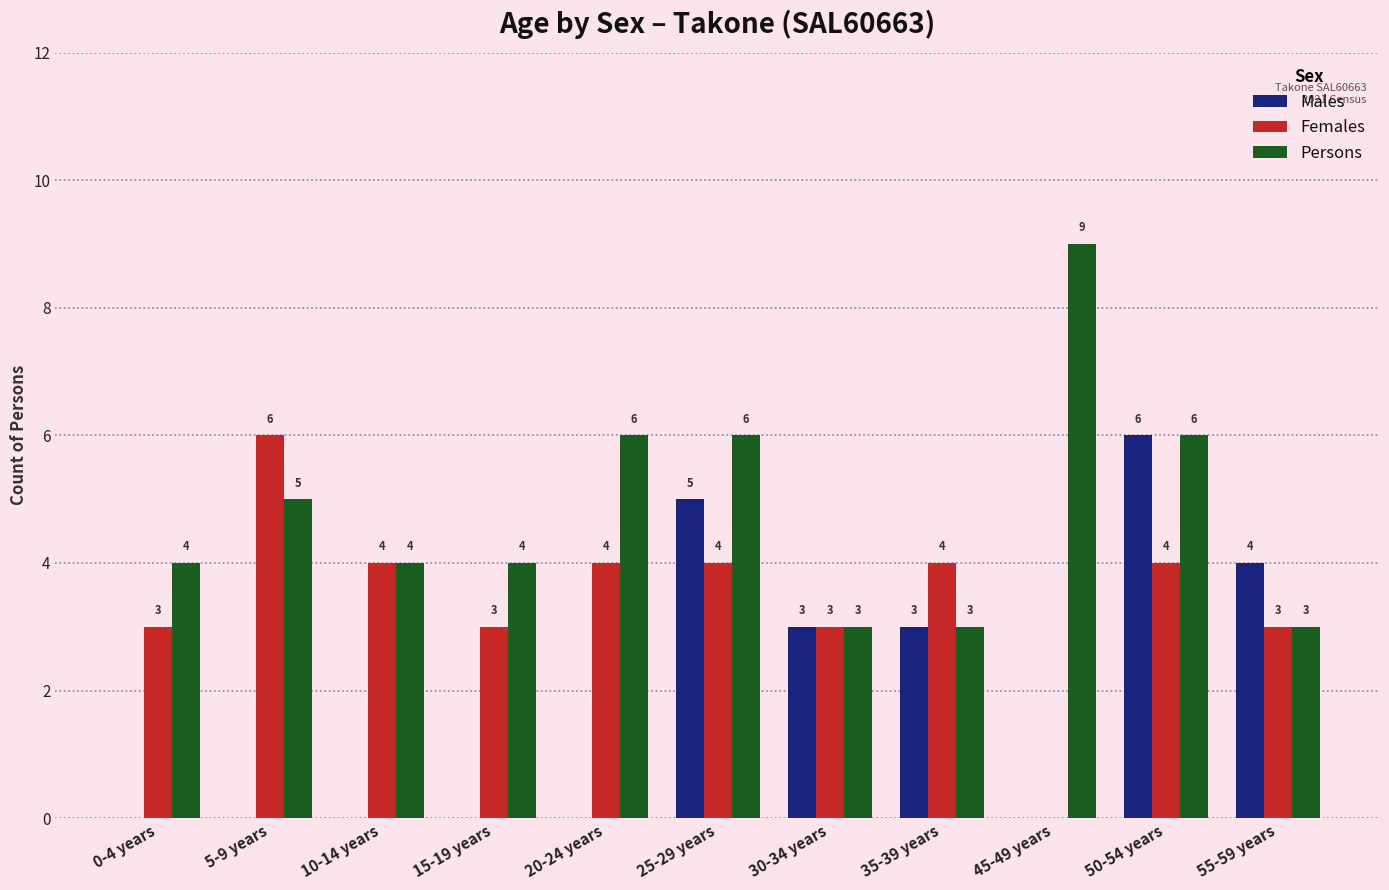

Reading left to right, list all the values displayed in this chart.

Males: 0-4 years=0	5-9 years=0	10-14 years=0	15-19 years=0	20-24 years=0	25-29 years=5	30-34 years=3	35-39 years=3	45-49 years=0	50-54 years=6	55-59 years=4
Females: 0-4 years=3	5-9 years=6	10-14 years=4	15-19 years=3	20-24 years=4	25-29 years=4	30-34 years=3	35-39 years=4	45-49 years=0	50-54 years=4	55-59 years=3
Persons: 0-4 years=4	5-9 years=5	10-14 years=4	15-19 years=4	20-24 years=6	25-29 years=6	30-34 years=3	35-39 years=3	45-49 years=9	50-54 years=6	55-59 years=3